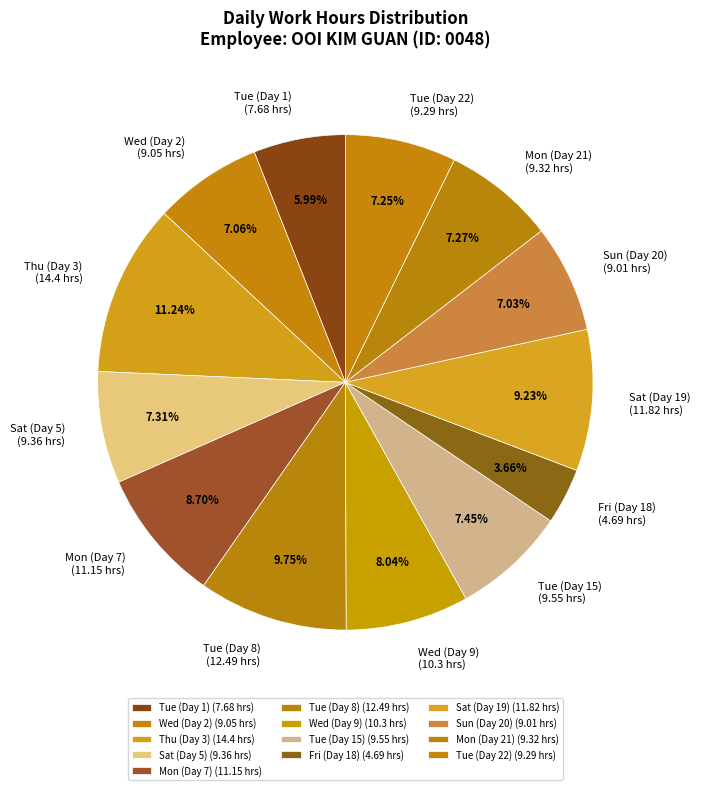

Which category has the biggest portion of the pie?

Thu (Day 3)